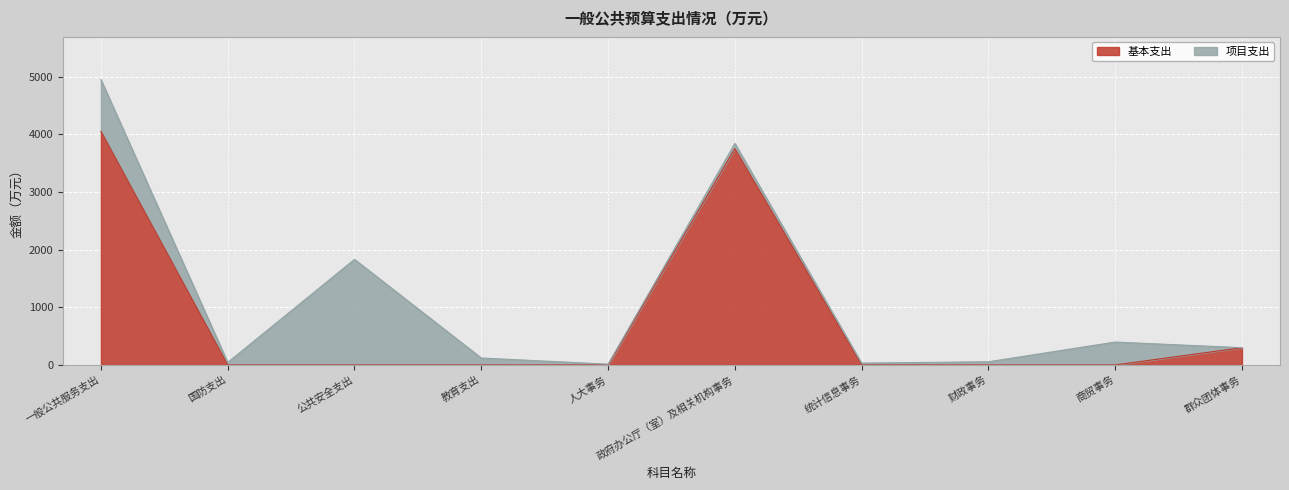

What is the average value?

810.2